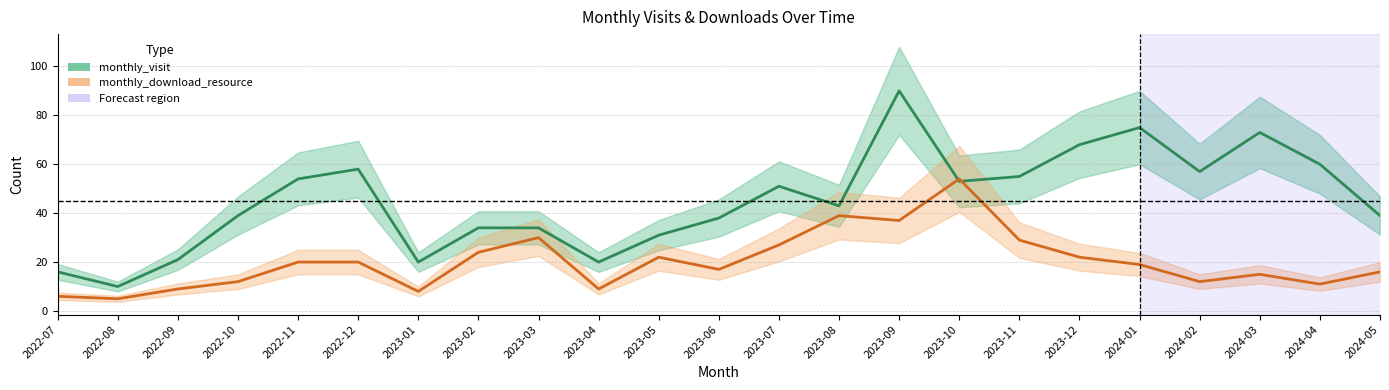

What is the difference between the highest and lowest values at 2023-02?

10